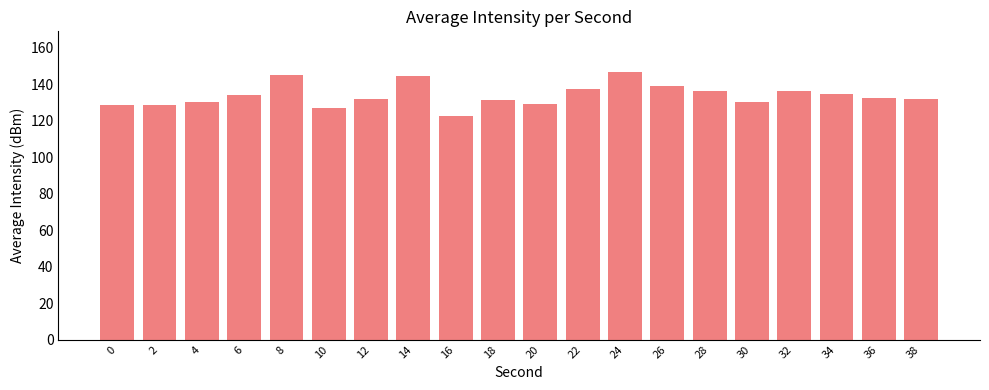

How many distinct data groups are displayed?

1